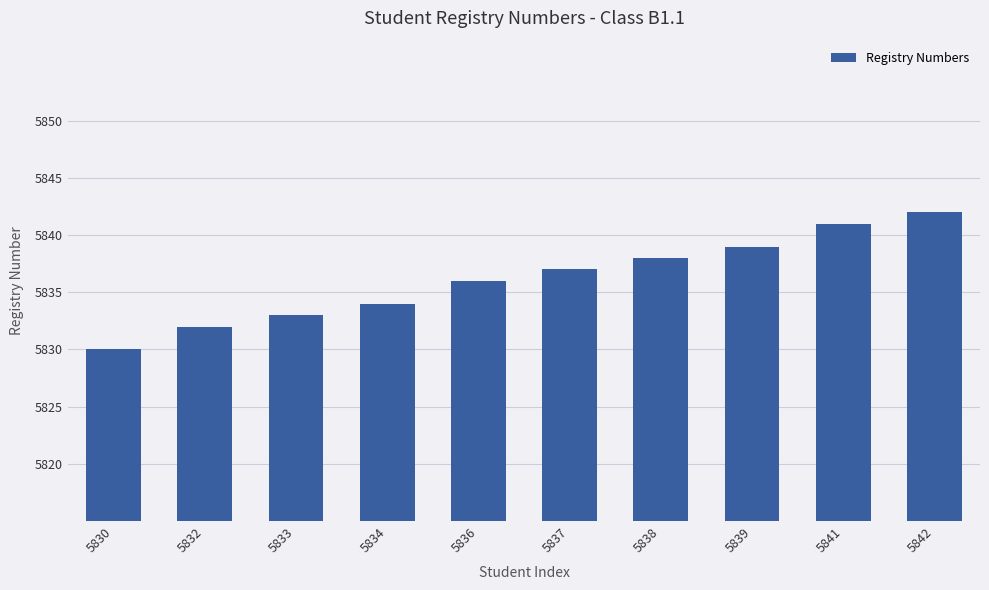

What is the greatest value displayed?

5842